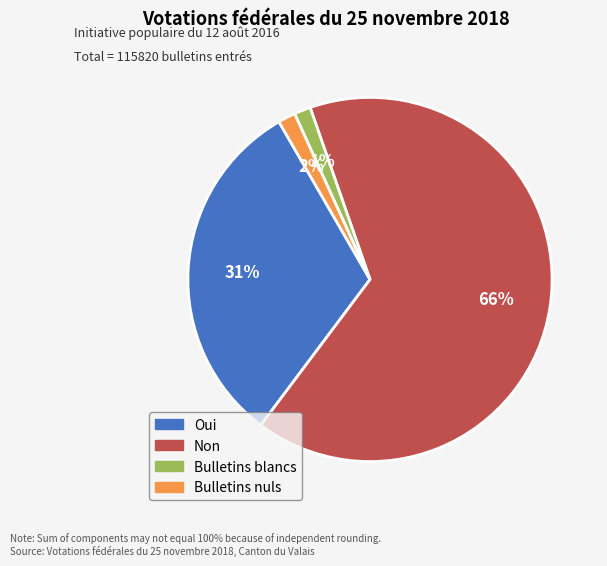

To the nearest percent, what is the difference between the Bulletins blancs and Oui slice percentages?

30%